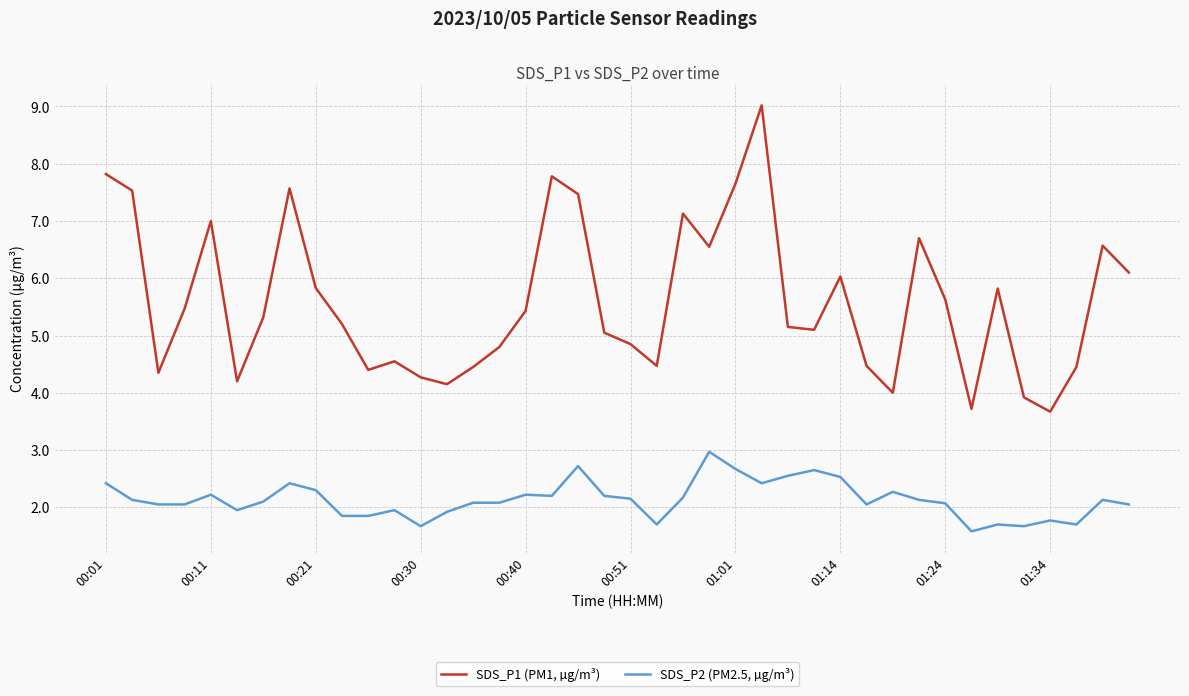

What are all the series names shown in the legend?

SDS_P1 (PM1, µg/m³), SDS_P2 (PM2.5, µg/m³)